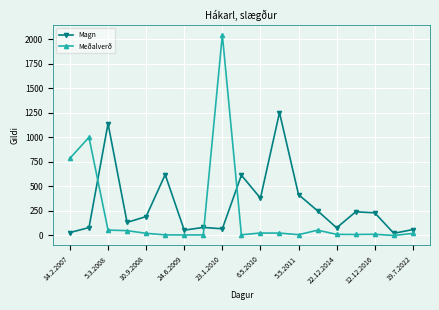

Rank the series by their maximum value, from lowest to highest.

Magn, Meðalverð